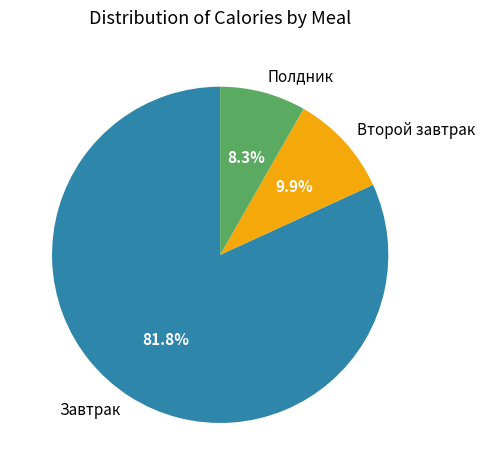

What portion of the pie excludes Полдник?

91.7%